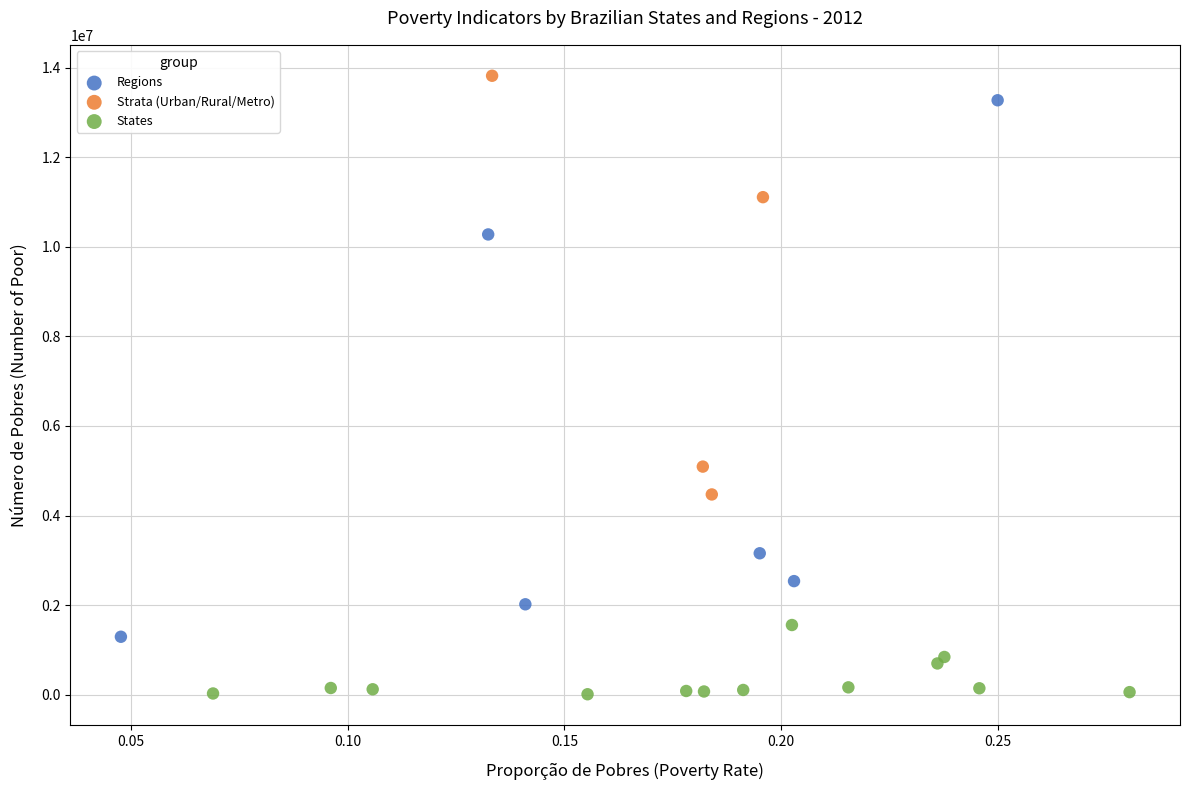

Which series contains the lowest Y value?

States